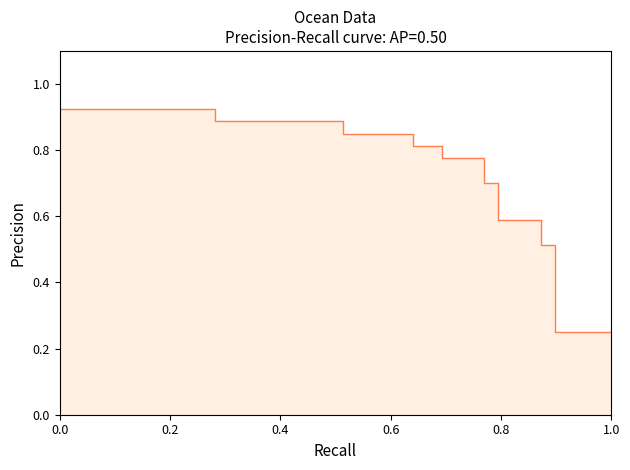

What is the change in value from 18 to 31?

-0.3